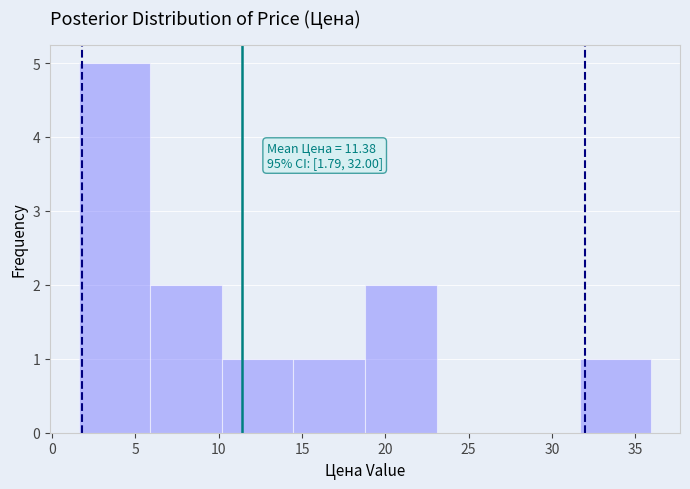

Over which range of the x-axis is the bar tallest?

1.5 to 6.0